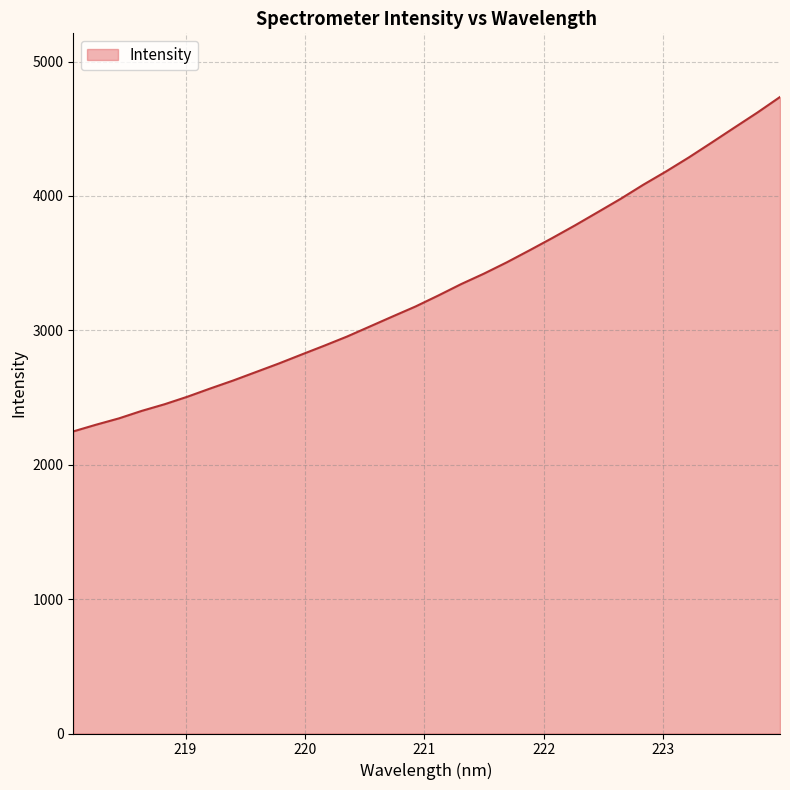

What is the maximum value shown in the chart?

4736.7